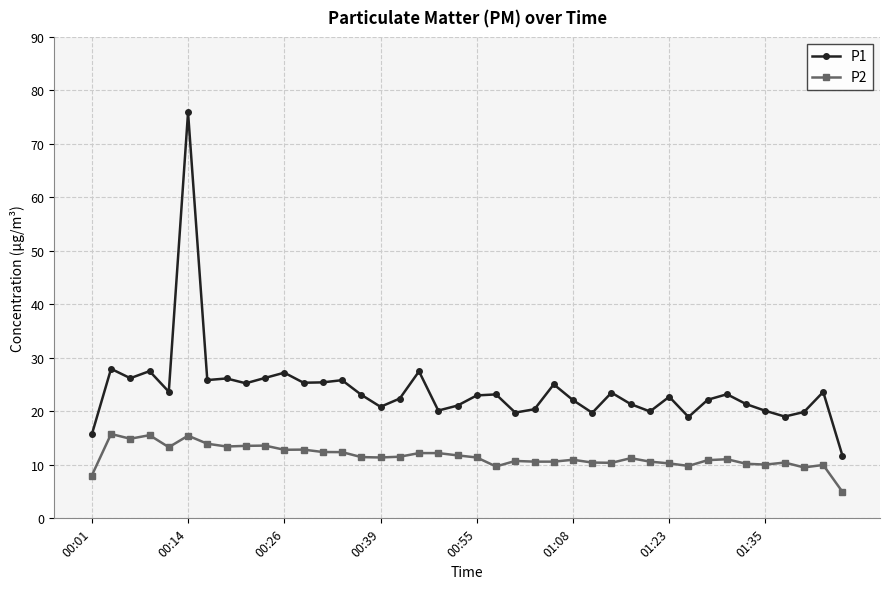

True or false: P1 and P2 cross at least once.

False